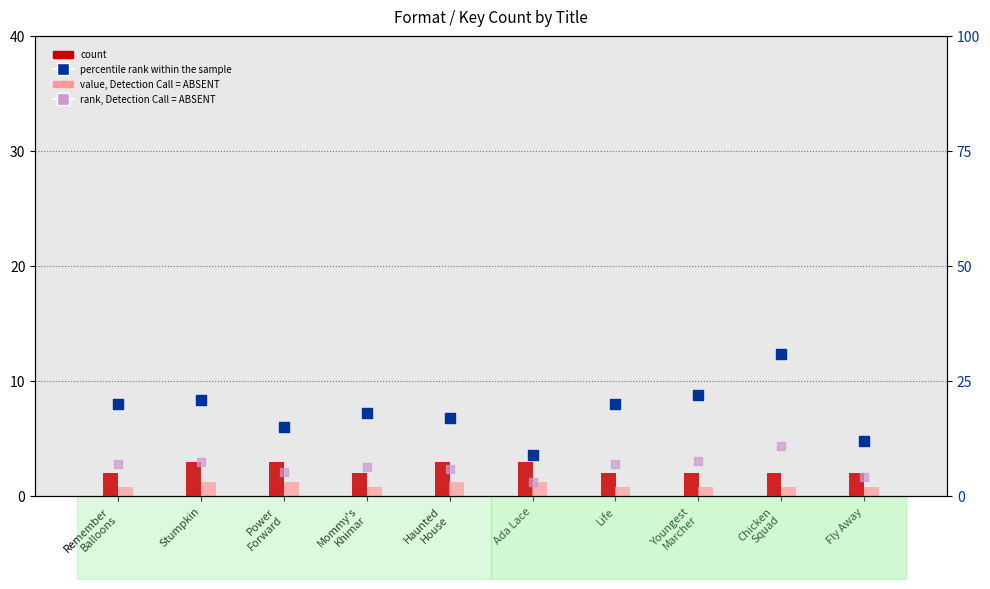

Which series has the largest Y range (max minus min)?

percentile rank within the sample